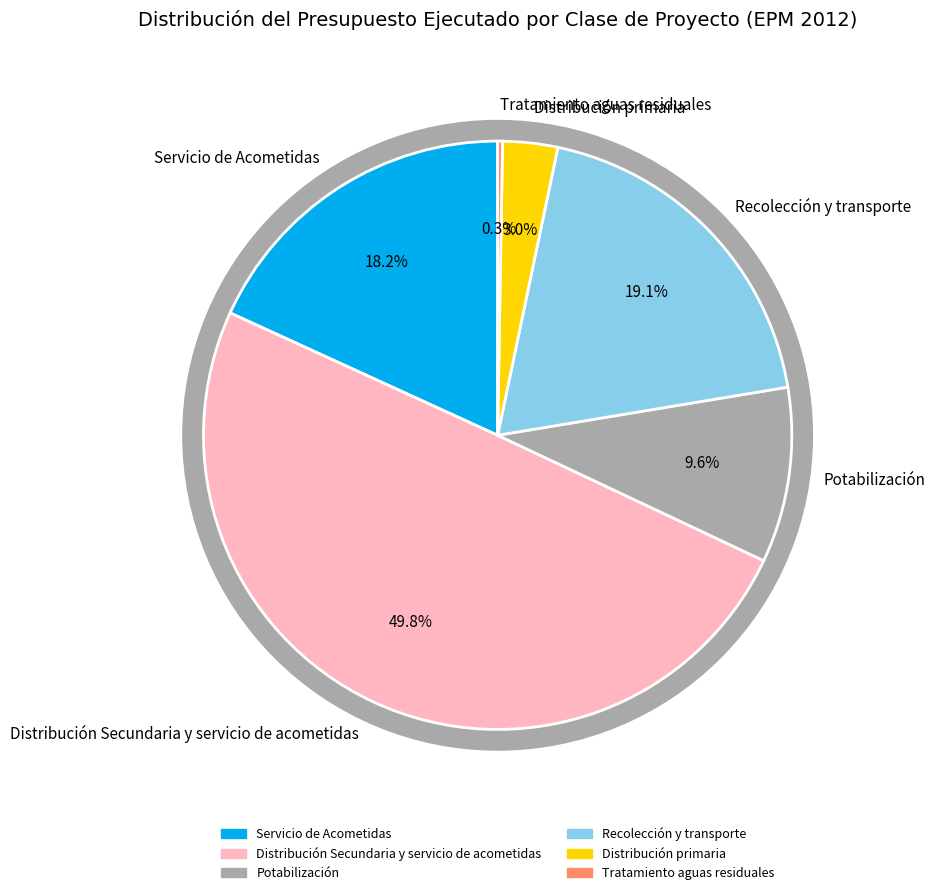

Is Tratamiento aguas residuales the majority of the pie?

No